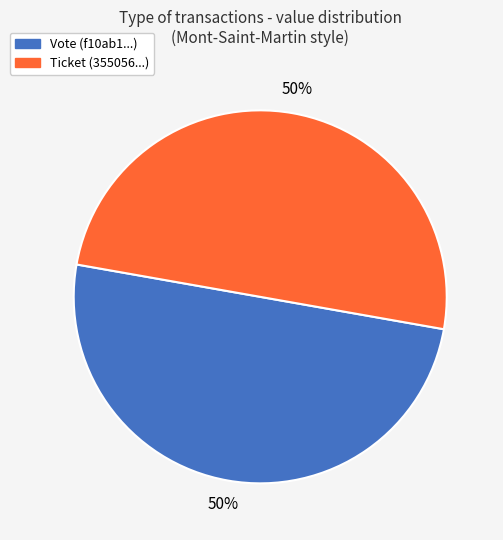

To the nearest percent, what portion does Vote represent?

50%